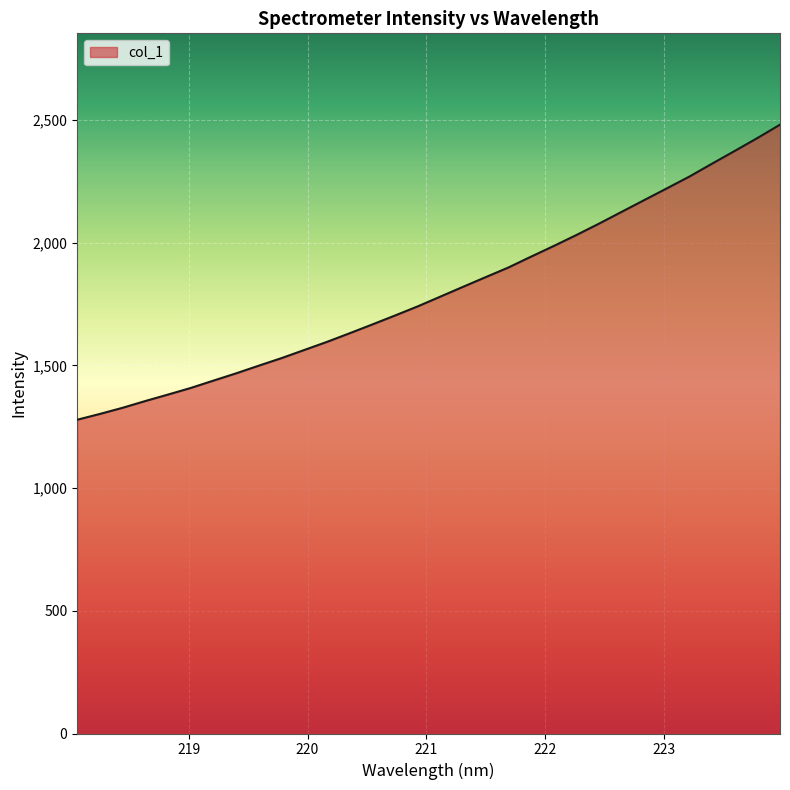

What is the smallest value displayed?

1278.6